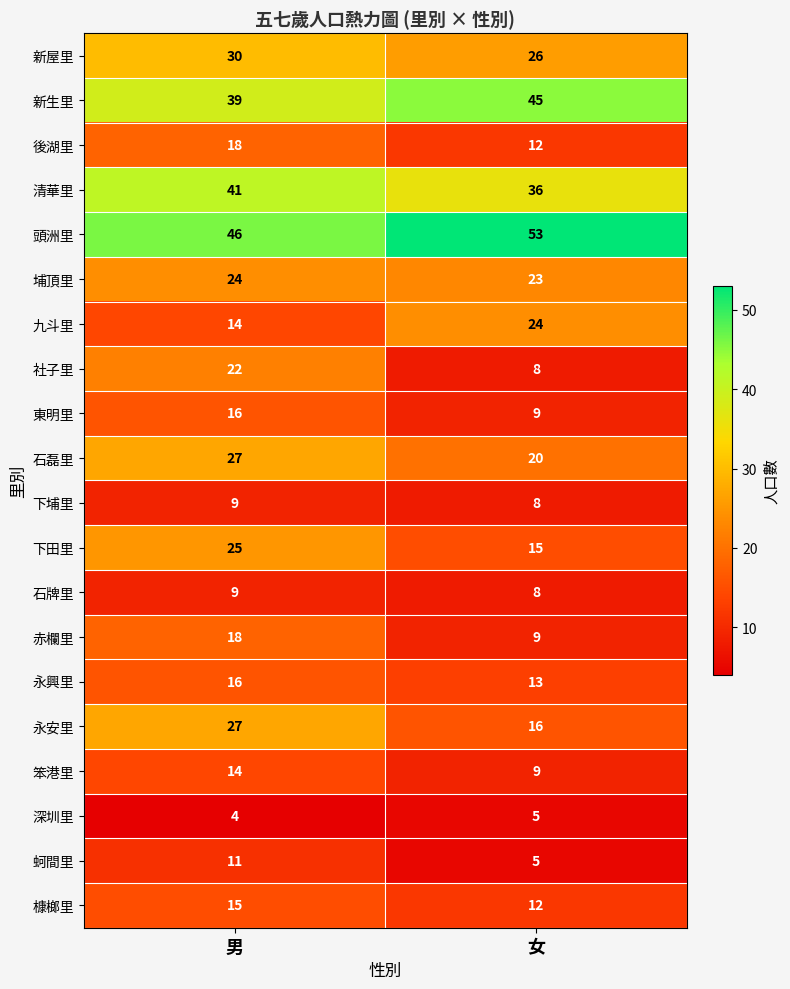

What is the difference between the maximum and minimum values in the 新生里 series?

6